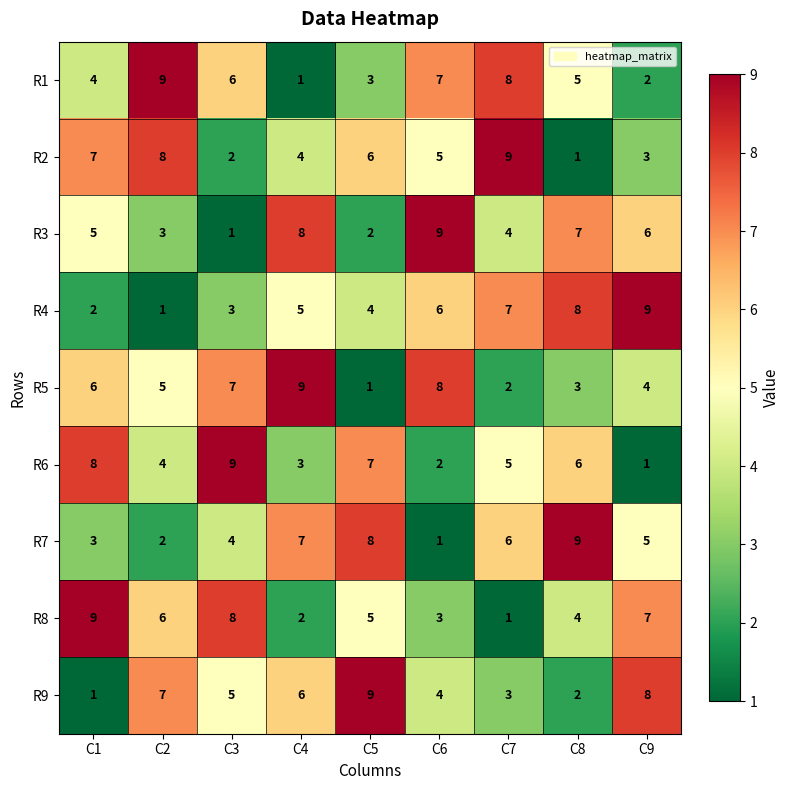

What is the sum of the R8 values at C7 and C2?

7